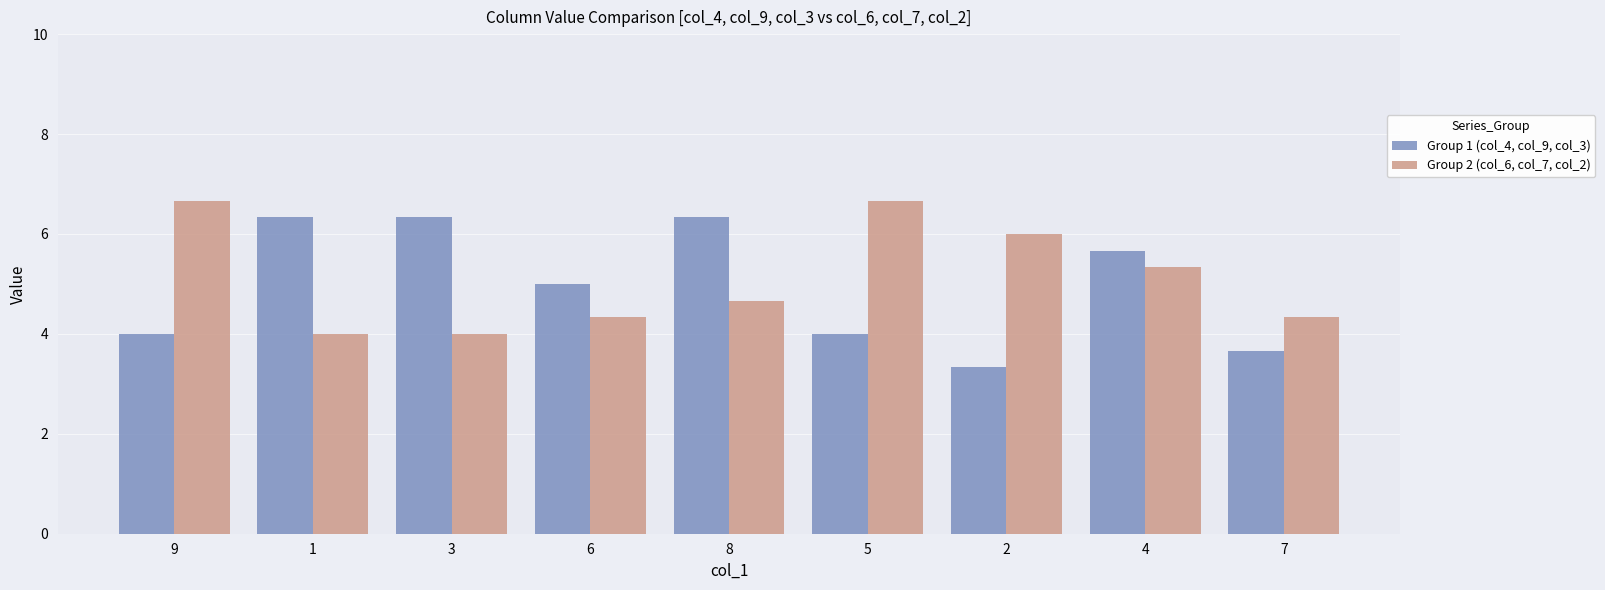

How many Group 1 (col_4, col_9, col_3) values are between 4 and 6?

4